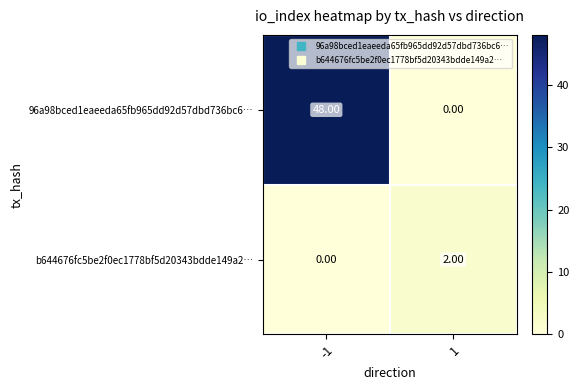

At how many categories does at least one series exceed 30?

1